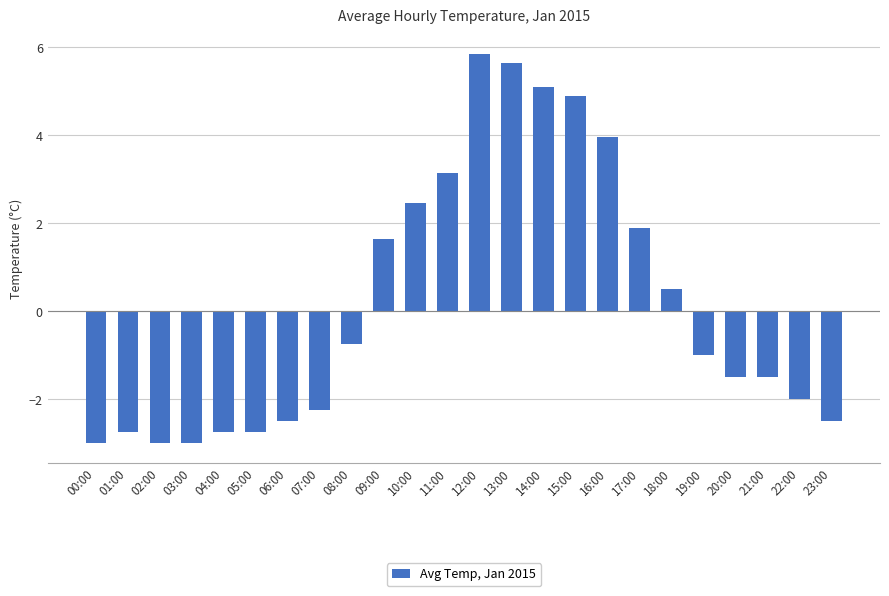

What is the change in value from 19:00 to 20:00?

-0.5